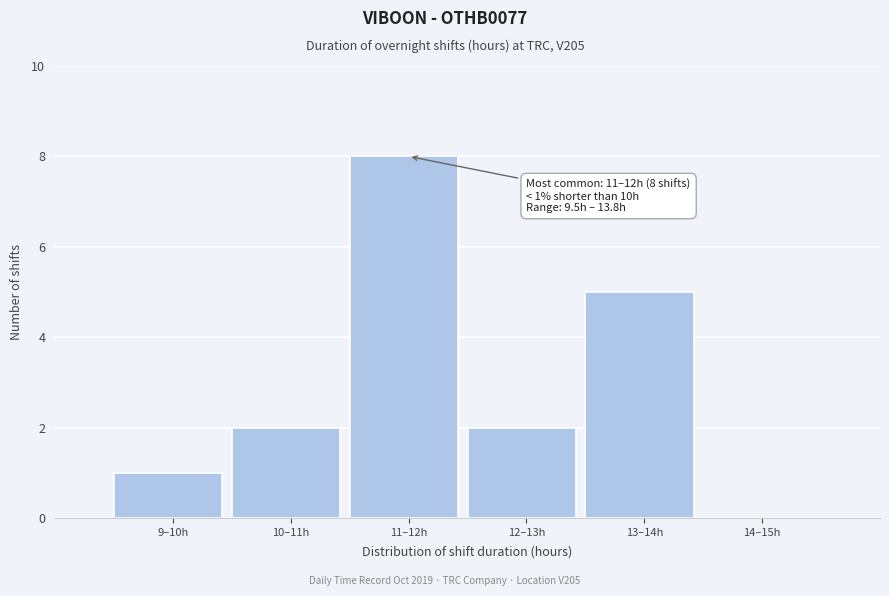

Reading left to right, list all the values displayed in this chart.

9–10h=1	10–11h=2	11–12h=8	12–13h=2	13–14h=5	14–15h=0